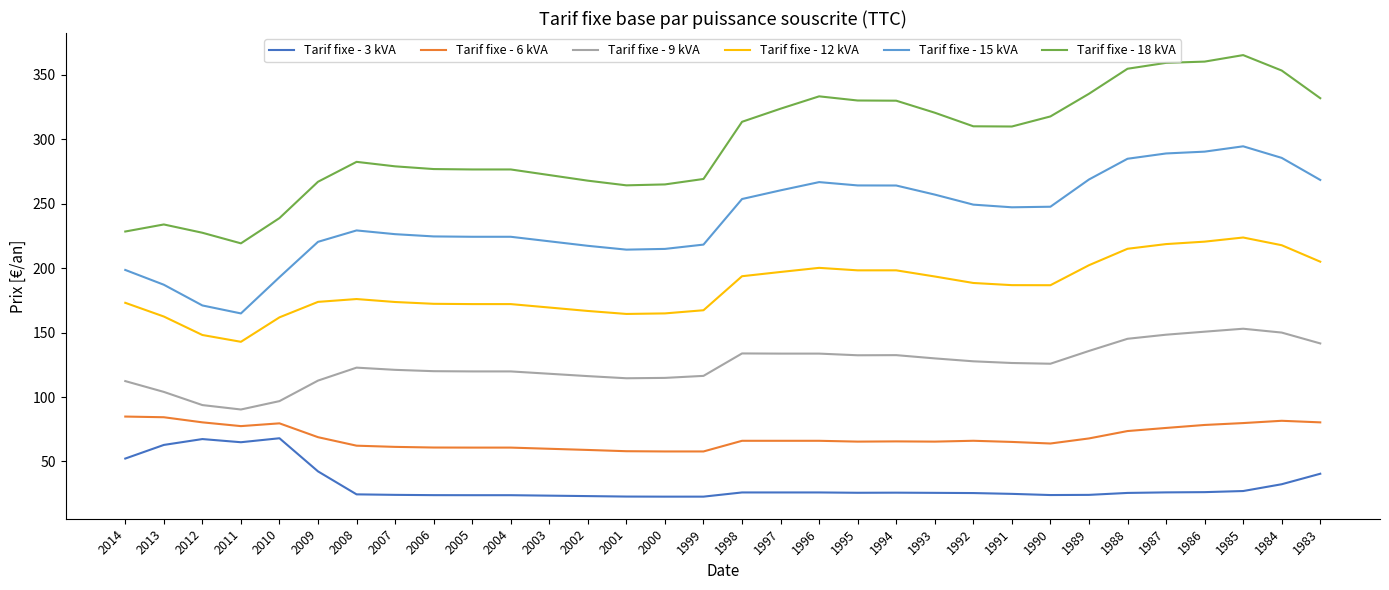

How many categories are shown in the chart?

32